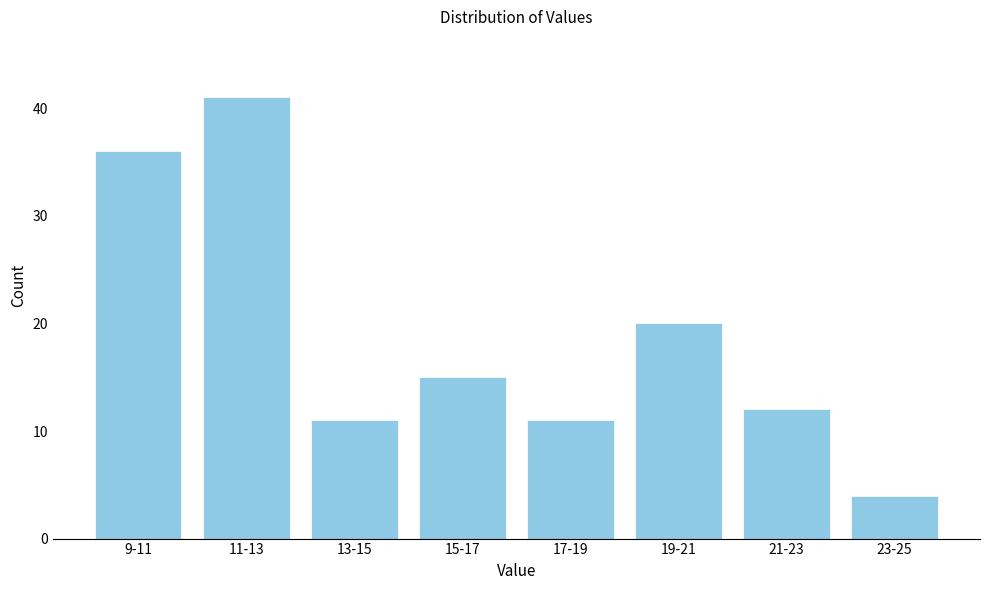

Reading left to right, extract all data points from this chart.

9-11=36	11-13=41	13-15=11	15-17=15	17-19=11	19-21=20	21-23=12	23-25=4